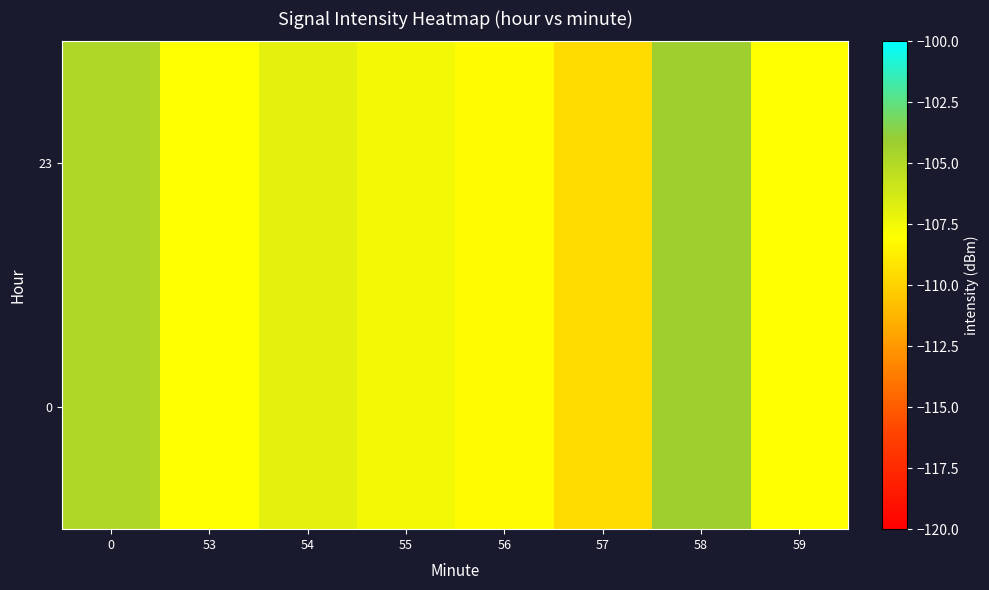

Rank the series by their maximum value, from highest to lowest.

0, 23